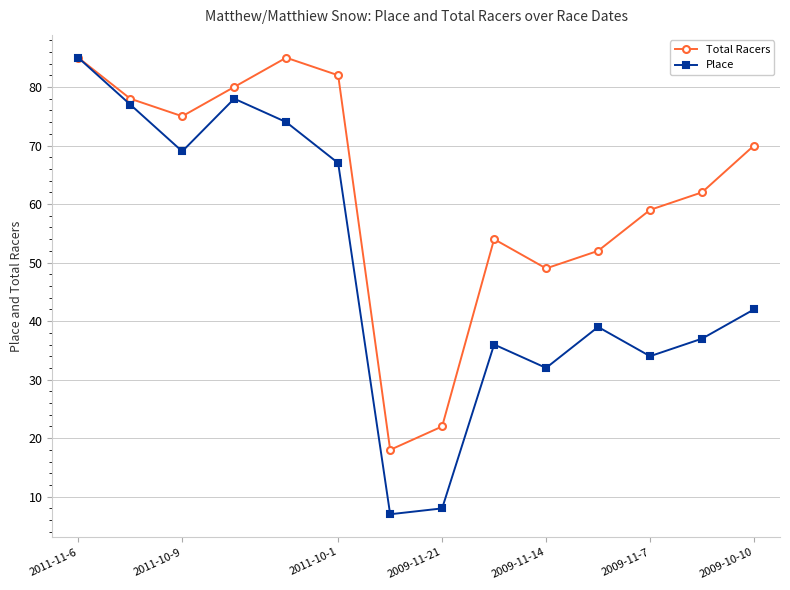

Which series has the largest total across all categories?

Total Racers